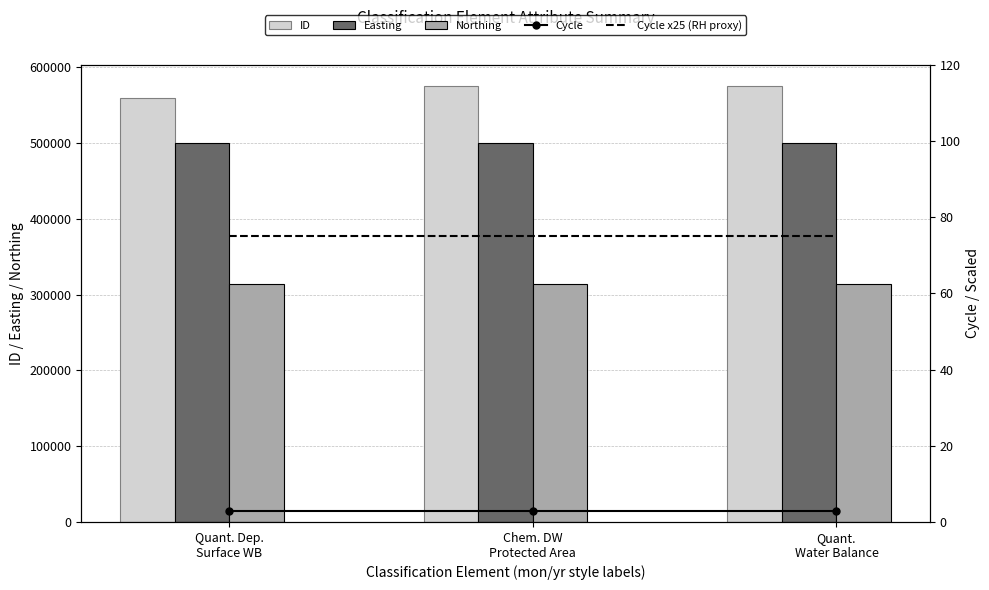

Is the value of Northing at Quant. Dep.
Surface WB greater than the value of Cycle x25 (RH proxy) at Chem. DW
Protected Area?

Yes